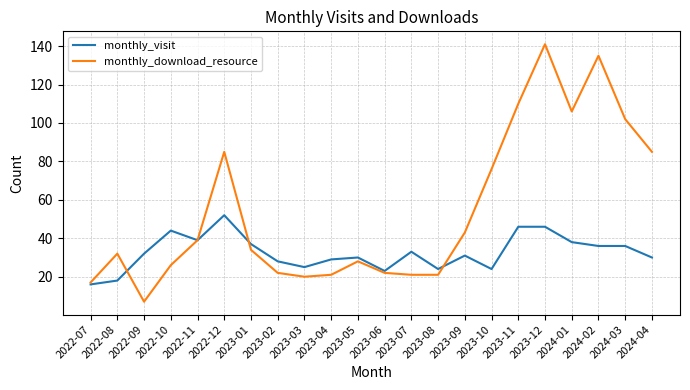

At how many categories does at least one series exceed 78?

7